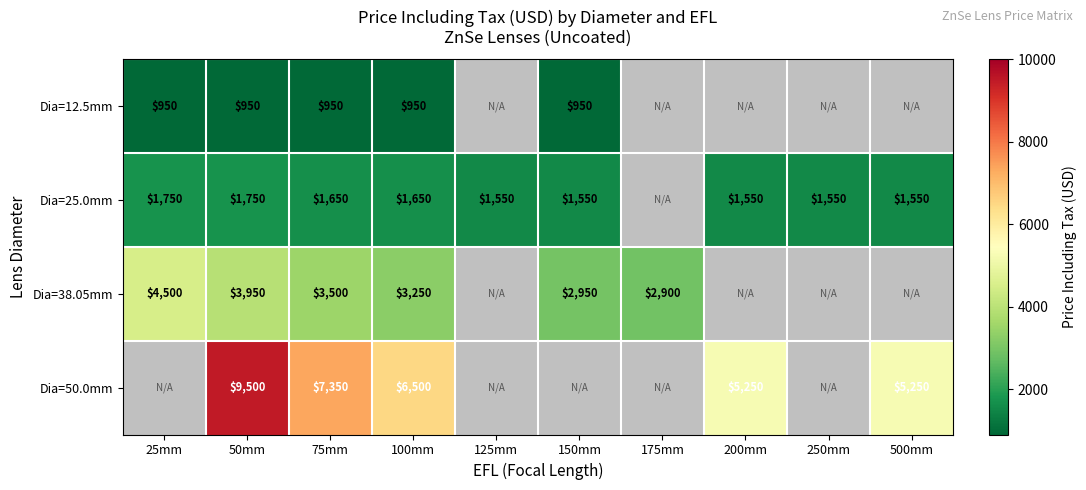

How many data points does each series have?

10